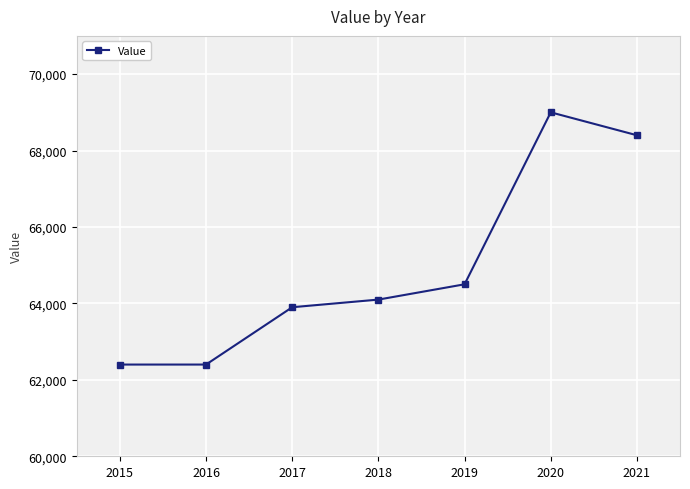

What is the difference between the second highest and minimum values?

6000